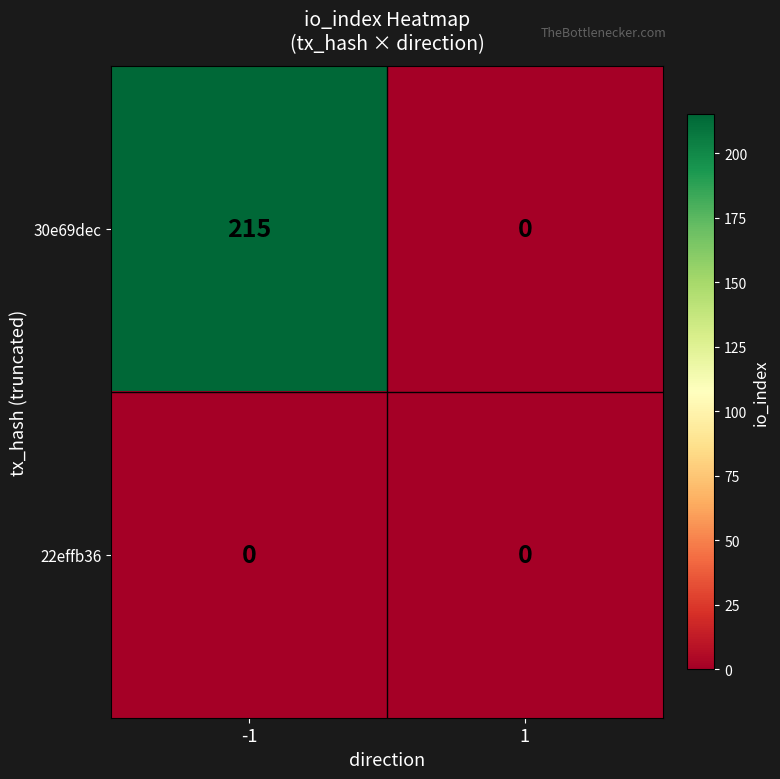

What is the greatest value displayed?

215